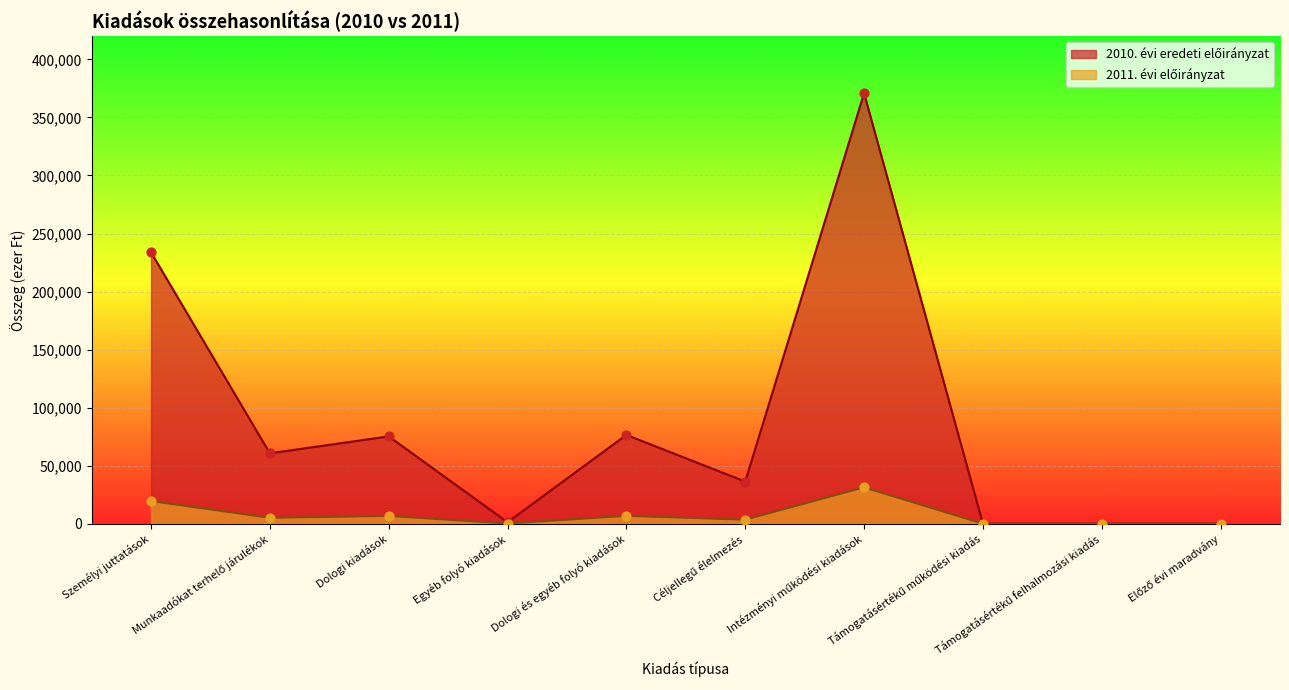

What are all the series names shown in the legend?

2010. évi eredeti előirányzat, 2011. évi előirányzat